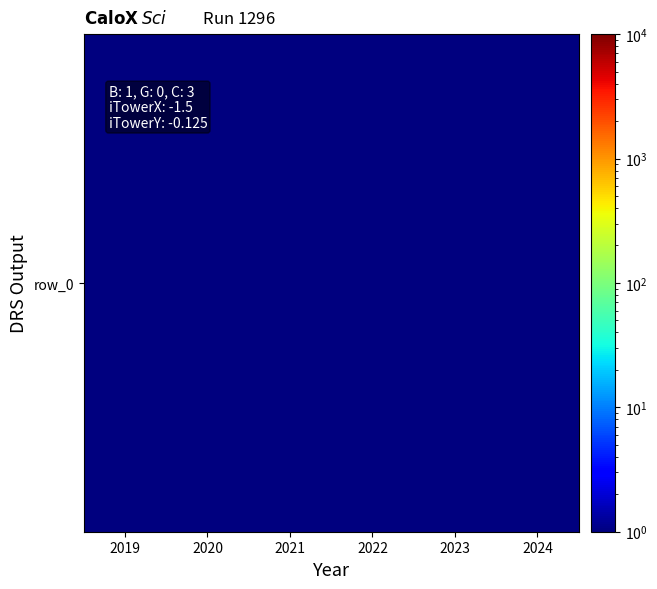

How many distinct data groups are displayed?

1